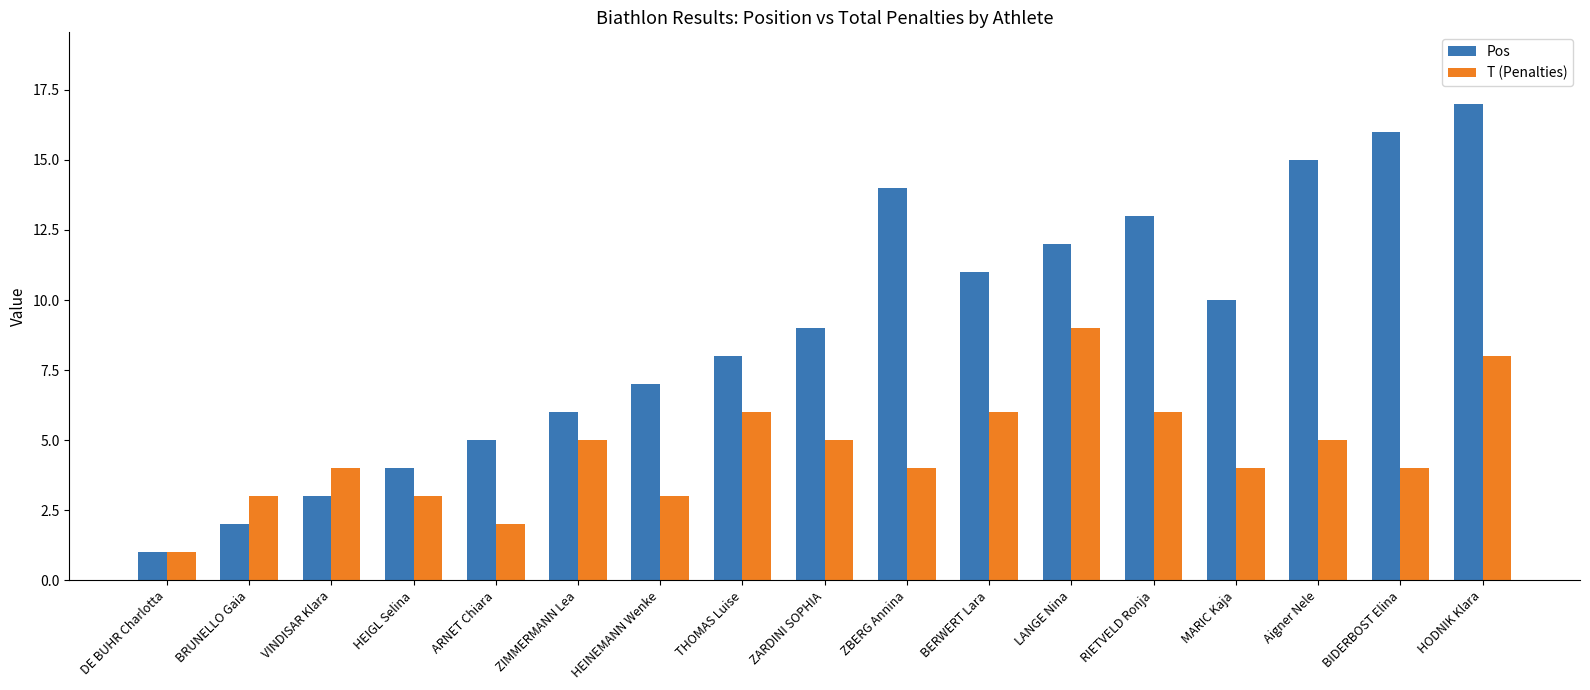

What is the total value across all series at THOMAS Luise?

14